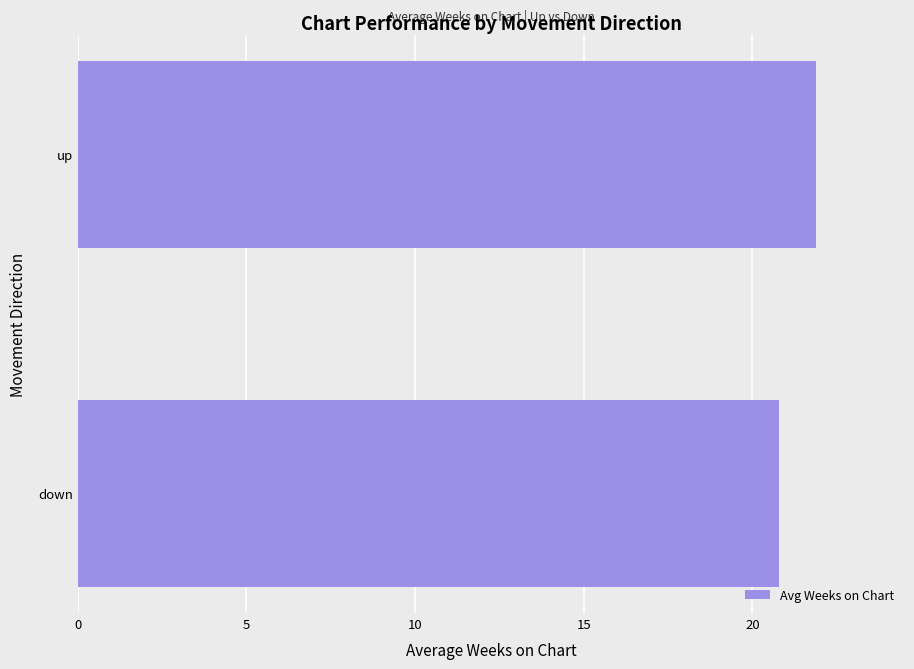

Reading top to bottom, what are all the values shown in this chart?

21.9	20.8